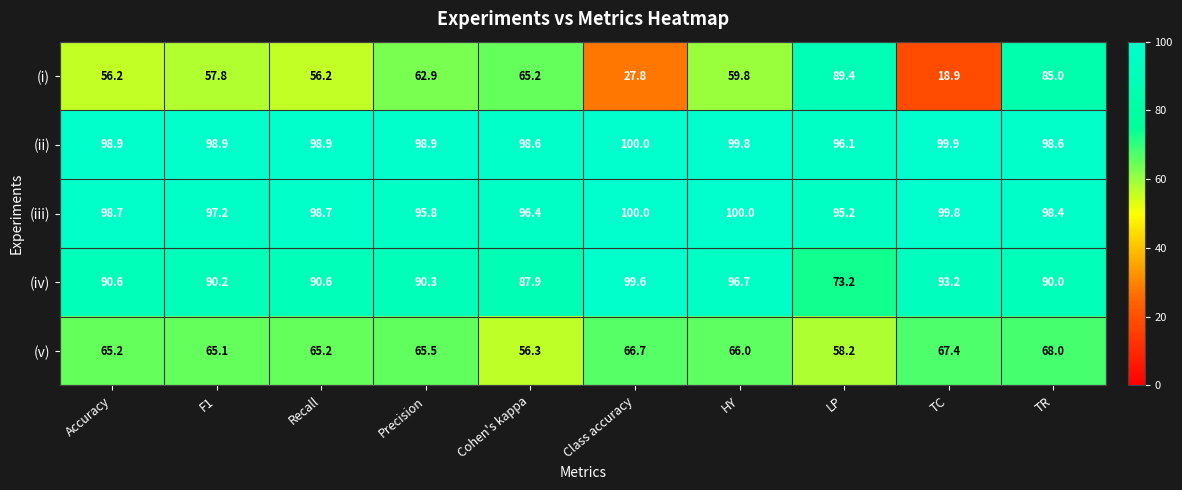

Rank the series at Accuracy from highest to lowest value.

(ii), (iii), (iv), (v), (i)